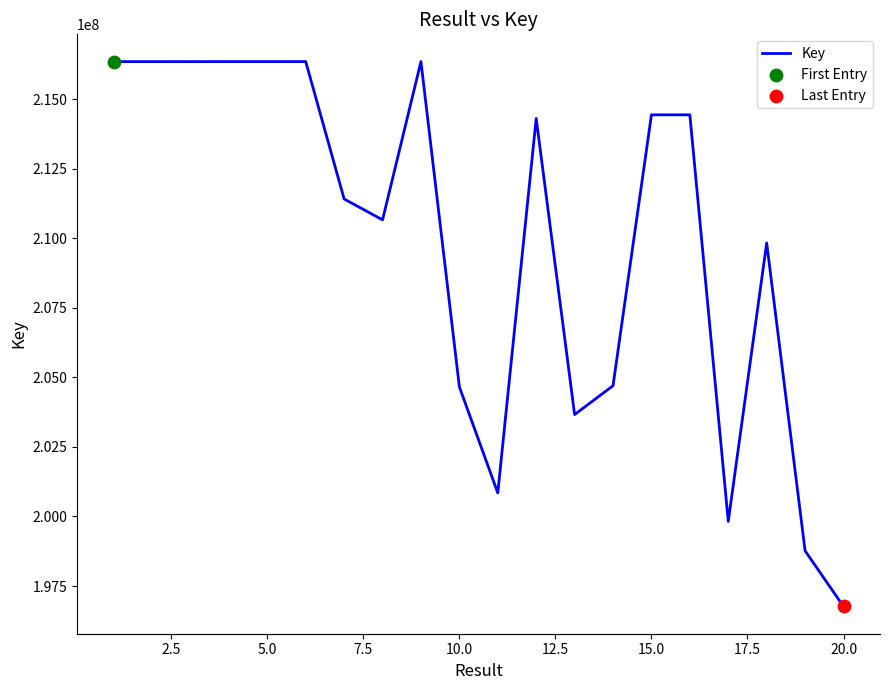

What is the greatest value displayed?

216354707